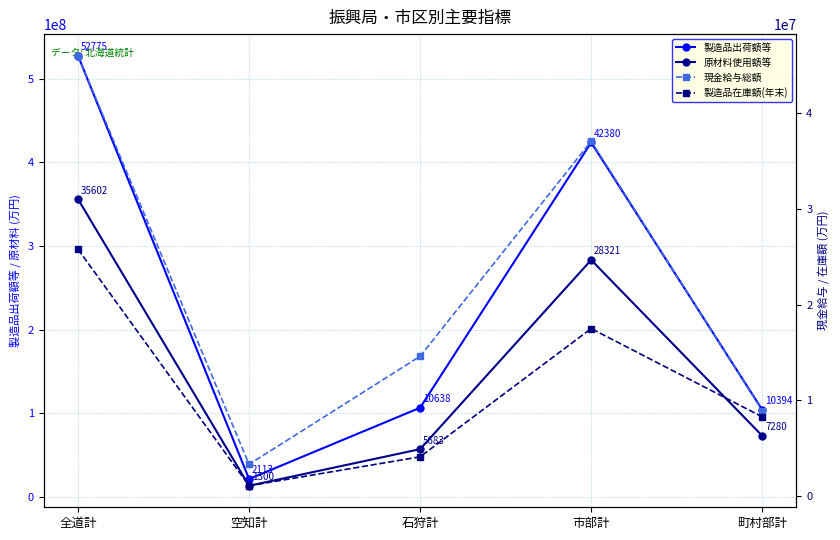

At how many categories does at least one series exceed 54166987?

4